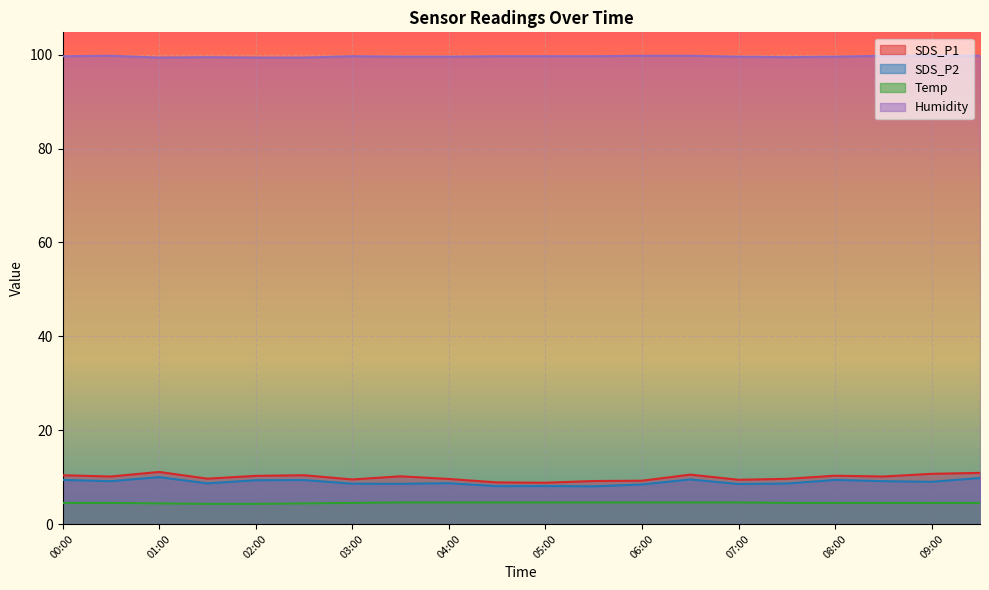

What is the maximum value for SDS_P1?

11.1